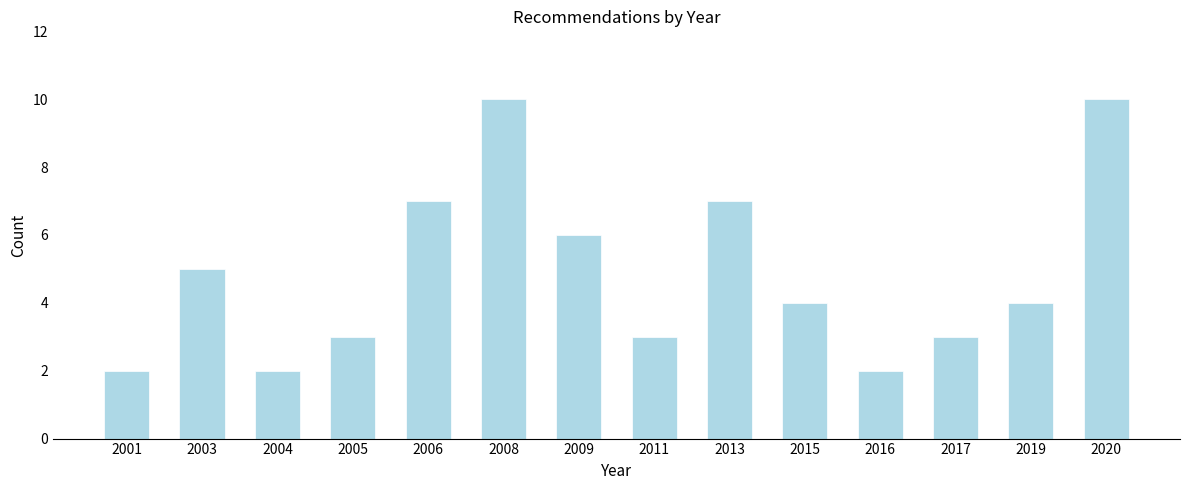

Reading left to right, extract all data points from this chart.

2001=2	2003=5	2004=2	2005=3	2006=7	2008=10	2009=6	2011=3	2013=7	2015=4	2016=2	2017=3	2019=4	2020=10